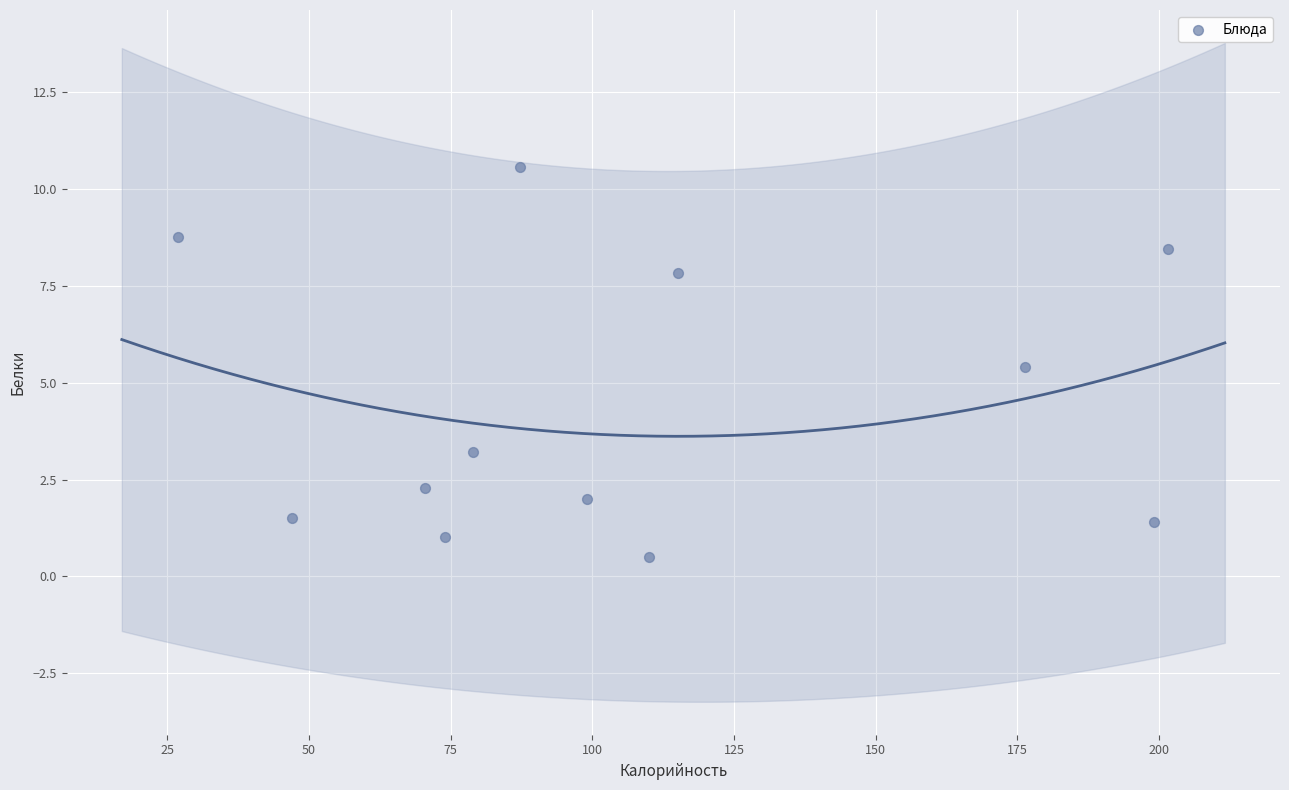

What is the average Y value?

4.4